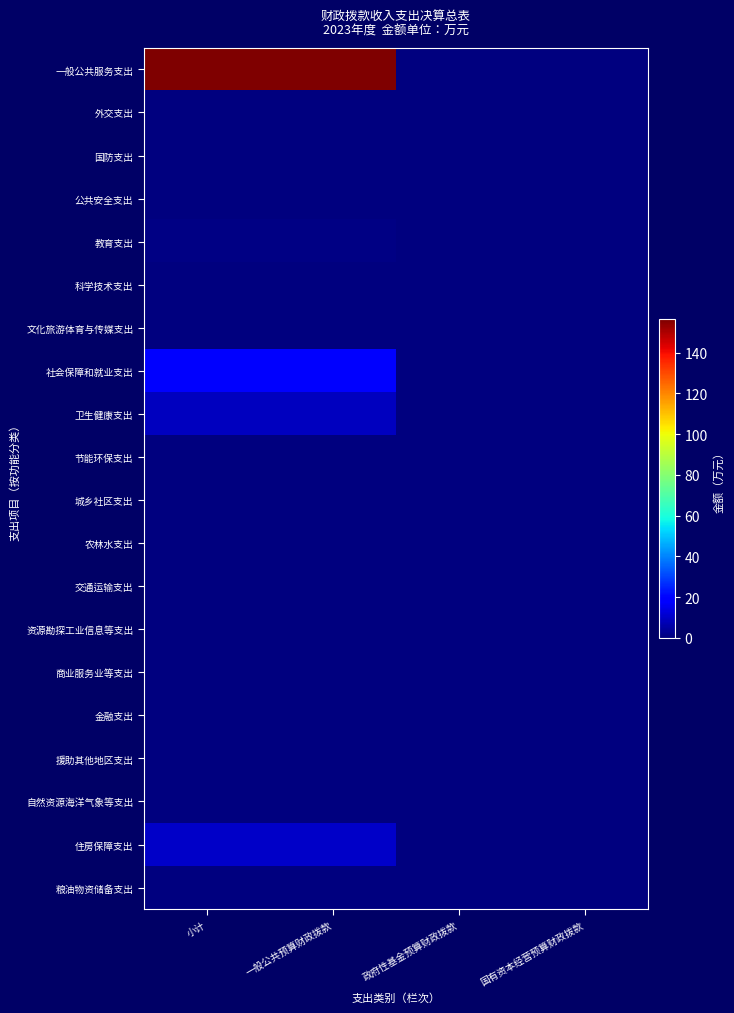

Count the number of data series in this chart.

20